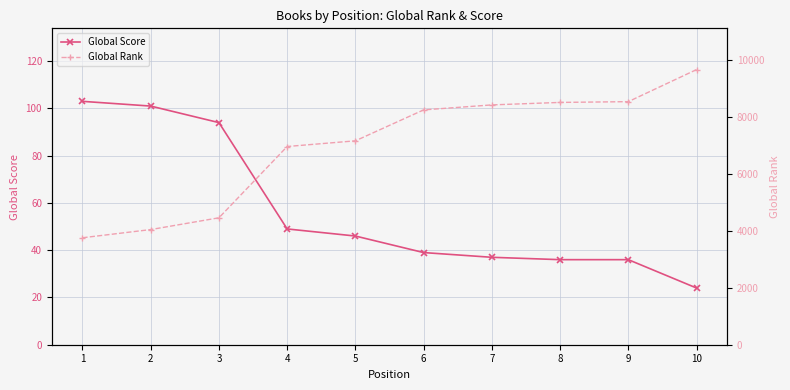

Reading left to right, what are all the values shown in this chart?

Global Score: 1=103	2=101	3=94	4=49	5=46	6=39	7=37	8=36	9=36	10=24
Global Rank: 1=3751	2=4038	3=4451	4=6951	5=7150	6=8235	7=8410	8=8497	9=8524	10=9648